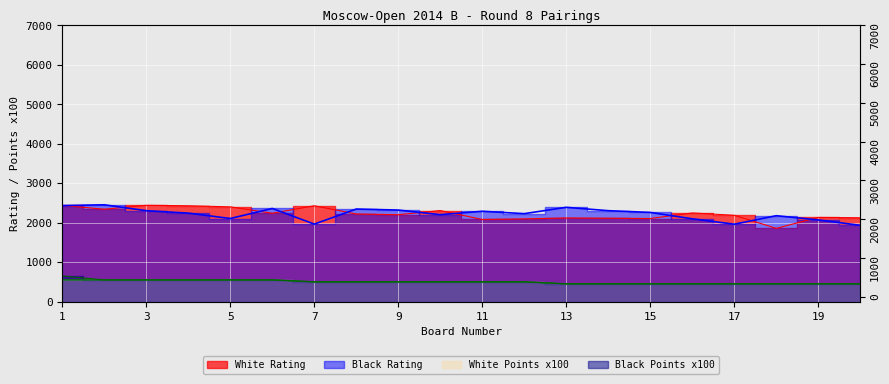

The value of Black Rating at 6 is 2359. True or false?

True